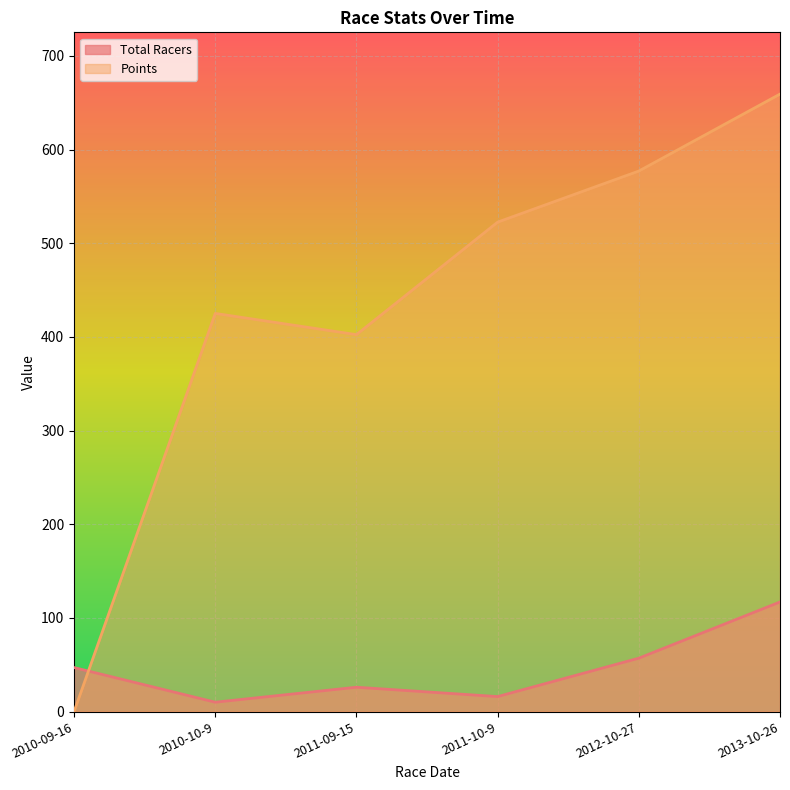

What is the value of the Points point at the 4th from the left?

522.5